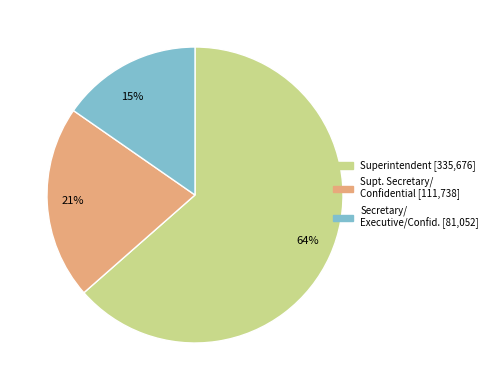

What is the ratio of the value at 64% to the value at 21%?

3.0